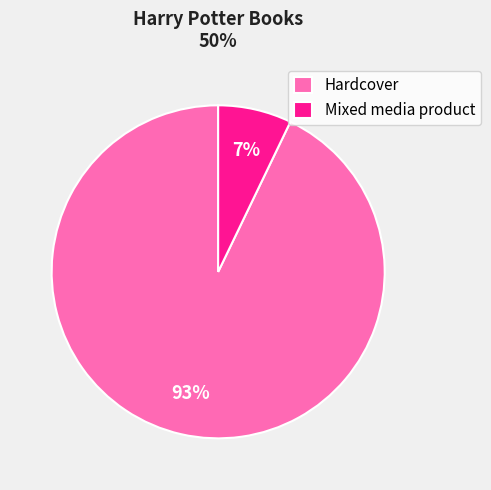

Count the number of slices in the pie.

2